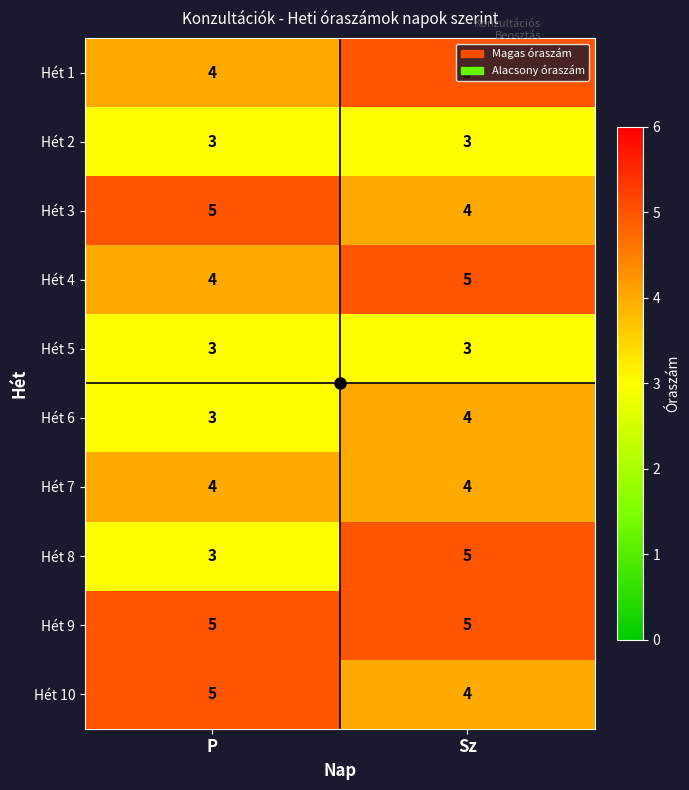

At how many categories does at least one series exceed 4?

2